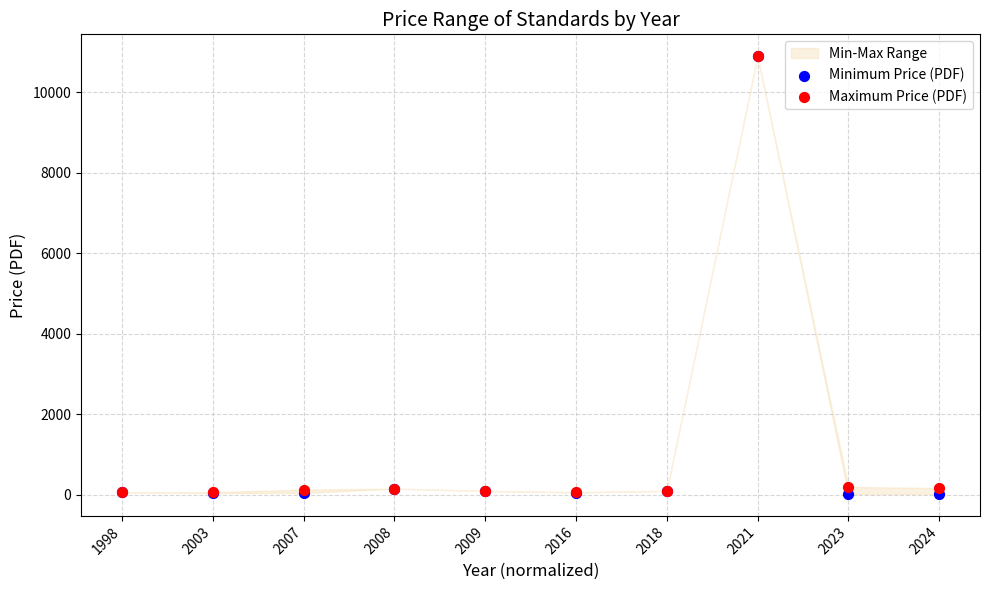

Which series reaches the maximum Y coordinate?

Minimum Price (PDF)